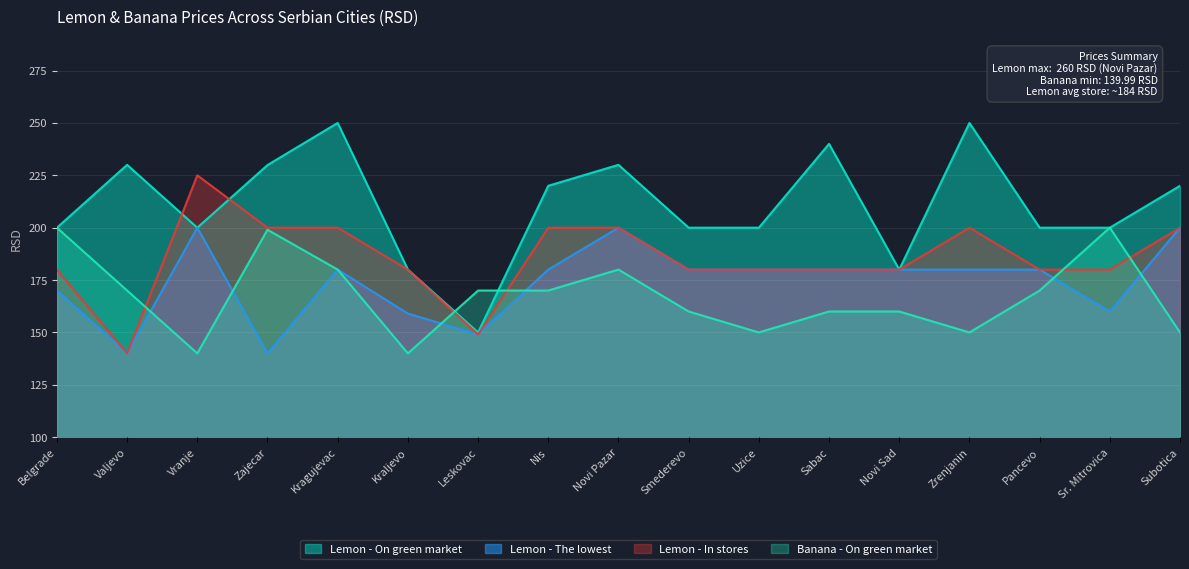

How many times do Banana - On green market and Lemon - On green market cross each other?

2